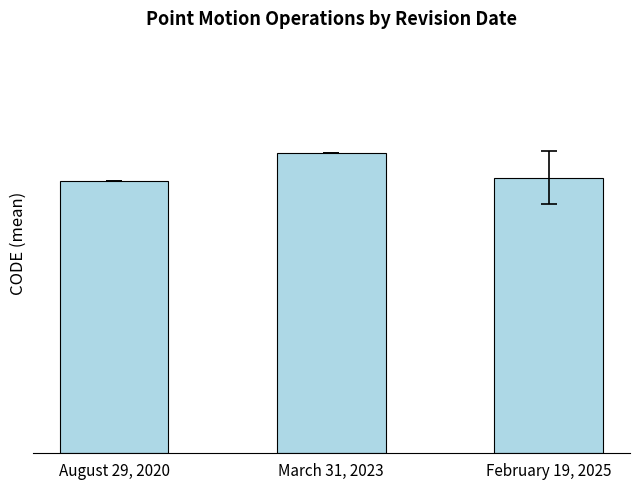

Which category has the lowest value across all series?

August 29, 2020